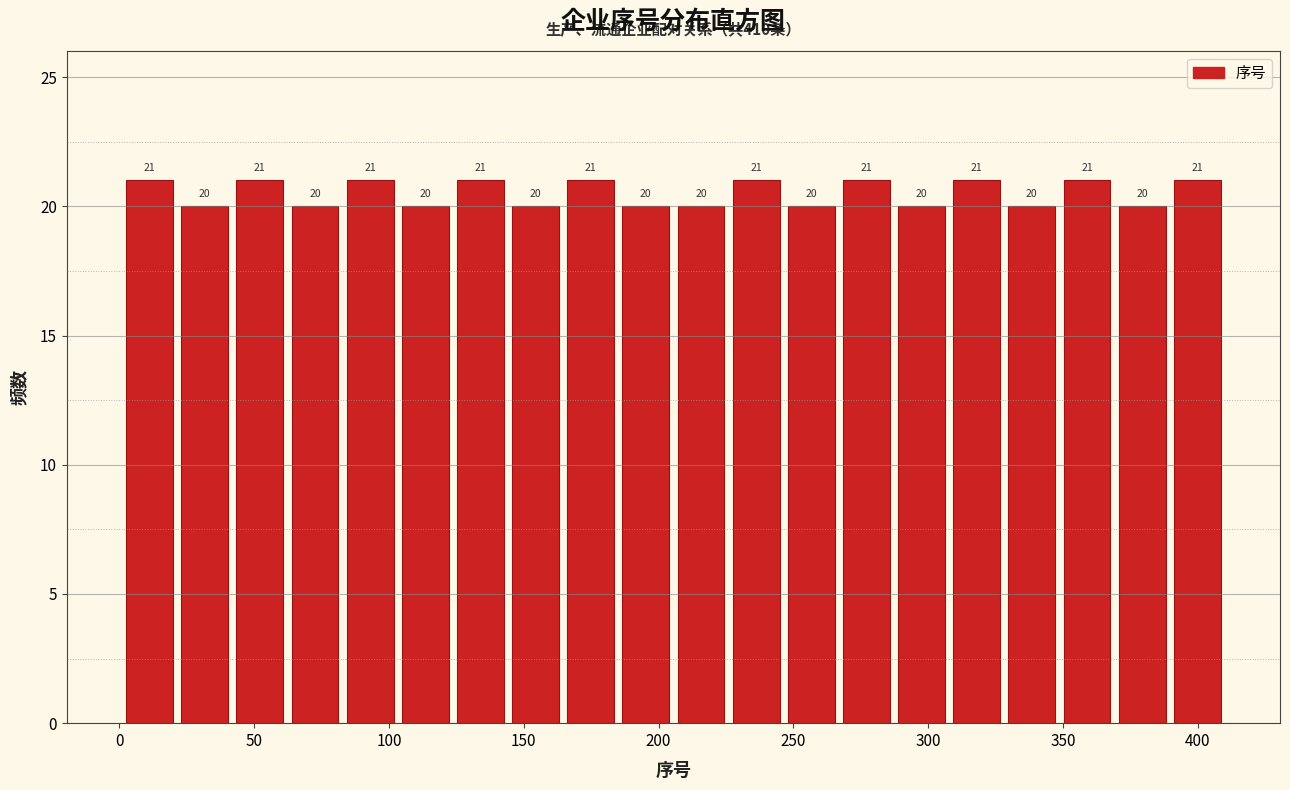

How tall is the bar that spans 60 to 85 on the x-axis? The bar edges are not printed on the chart, so give them approximately, as read against the axis.

20